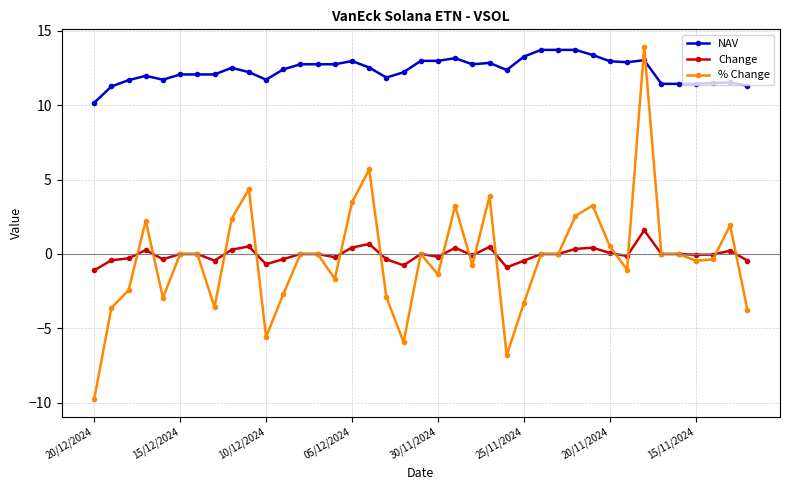

True or false: NAV and Change intersect in this chart.

False